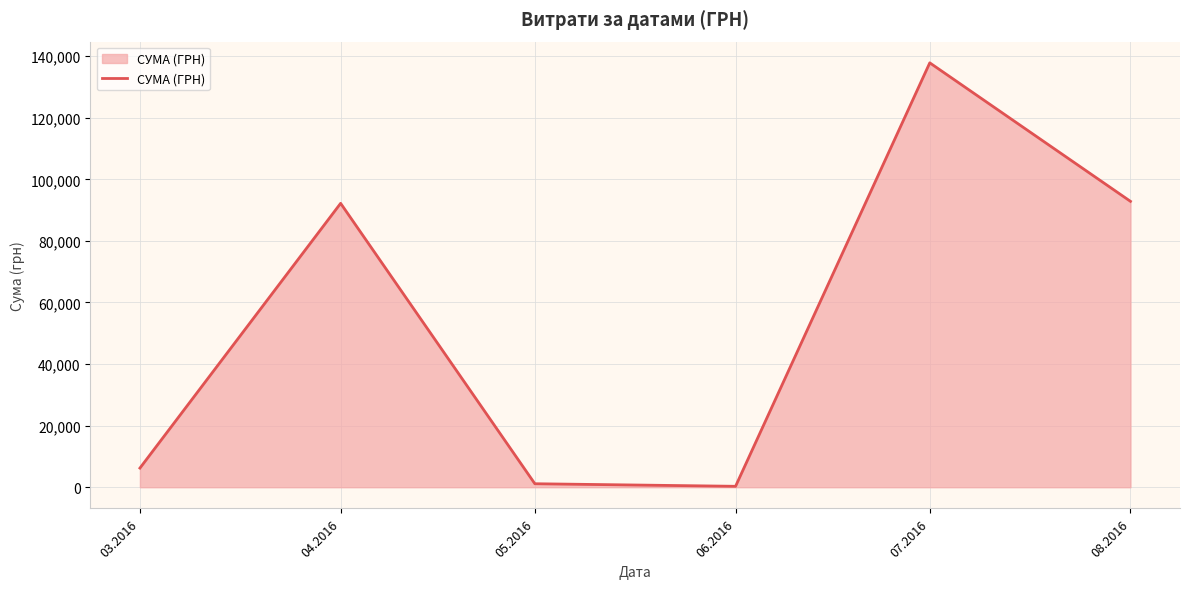

How many lines are shown in the chart?

1